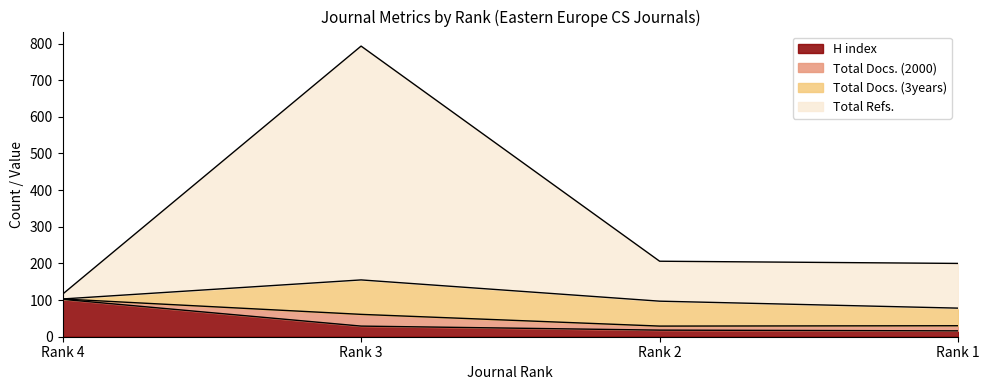

What is the maximum value for H index?

102